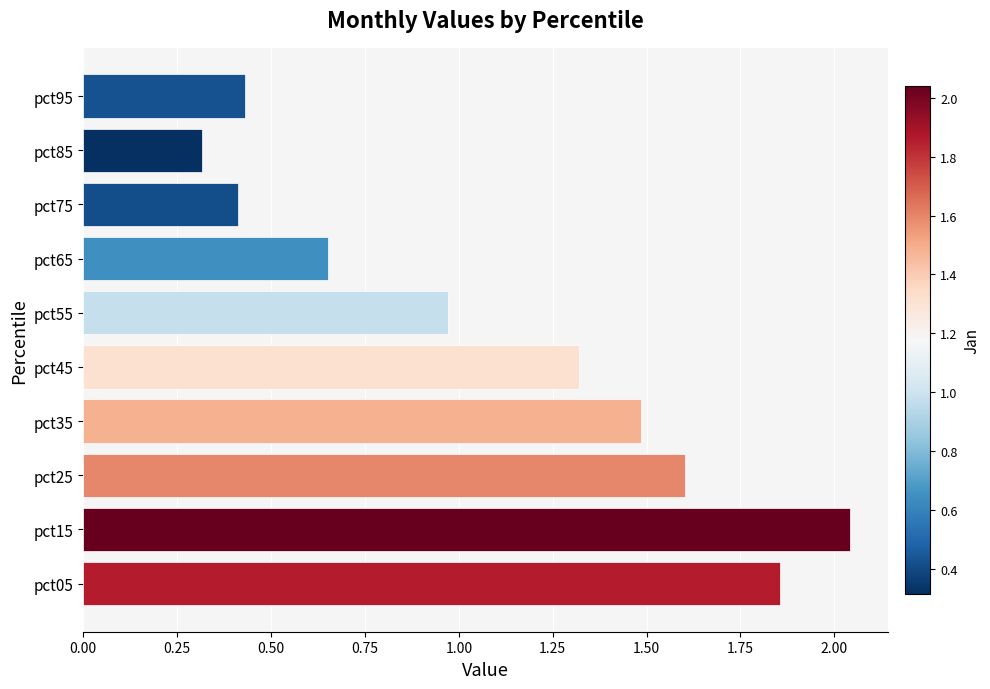

The value at pct75 is 0.6. True or false?

False